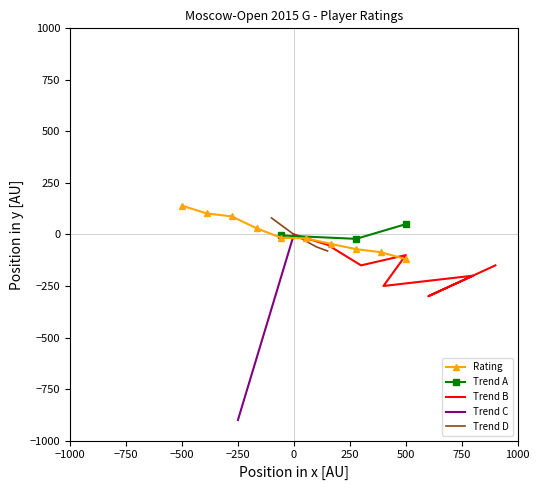

The value of Rating at −500 is 139.8. True or false?

True